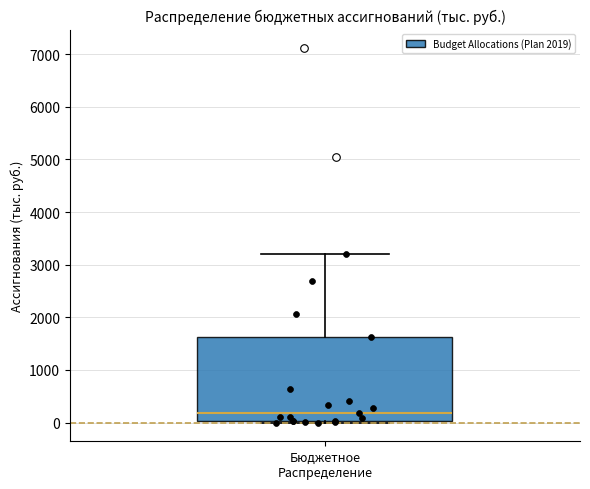

Transcribe this box plot: give where the median line is, the range the box spans, and where the two whiskers end, as read against the y-axis. The values are not printed on the chart, so give them approximately, as read against the axis.

median 200, box 0 to 1600, whiskers 0 to 3200